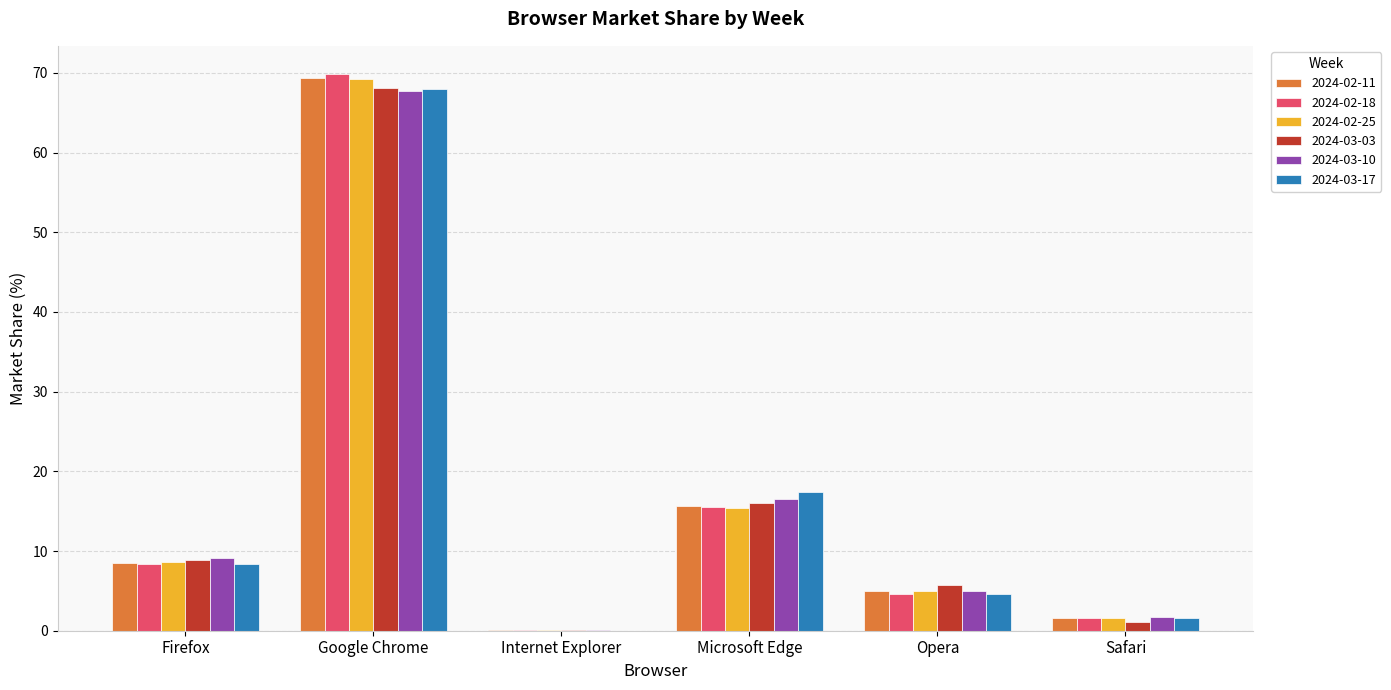

How many groups of bars are there?

6